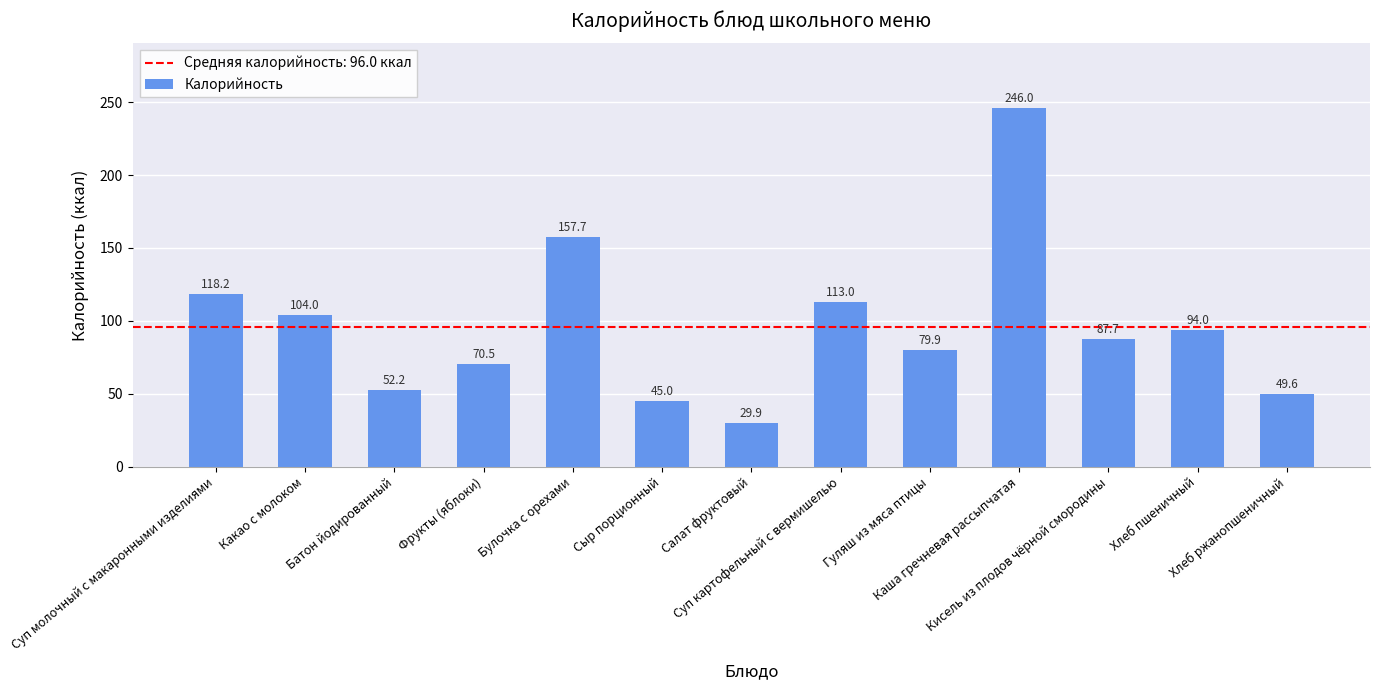

The chart shows a value of 113.0 at Суп картофельный с вермишелью. True or false?

True